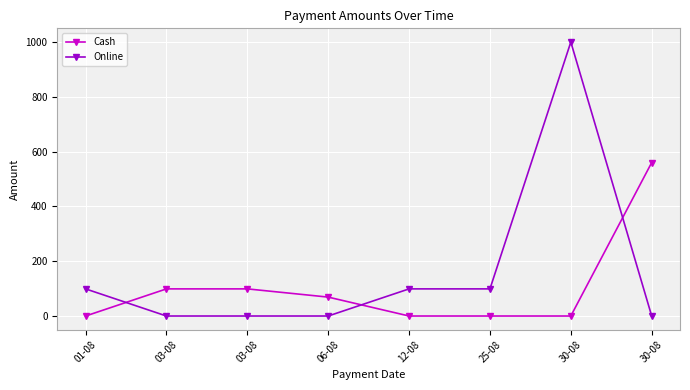

Reading left to right, list all the values displayed in this chart.

Cash: 01-08=0	03-08=99	03-08=99	06-08=69	12-08=0	25-08=0	30-08=0	30-08=560
Online: 01-08=99	03-08=0	03-08=0	06-08=0	12-08=99	25-08=99	30-08=1000	30-08=0